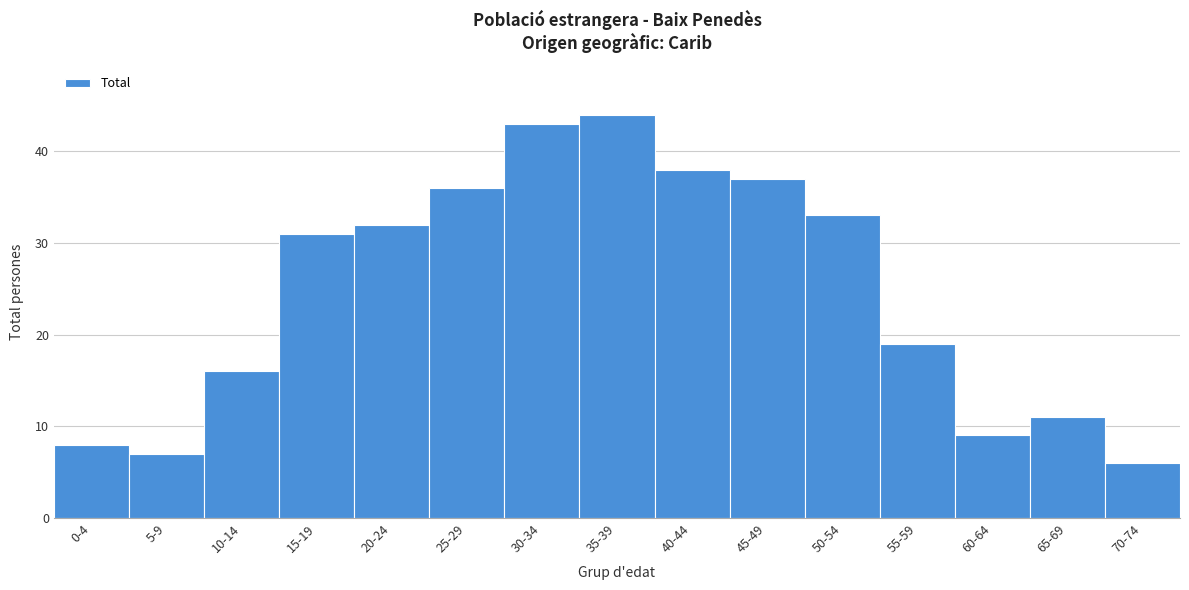

Reading right to left, extract all data points from this chart.

6	11	9	19	33	37	38	44	43	36	32	31	16	7	8